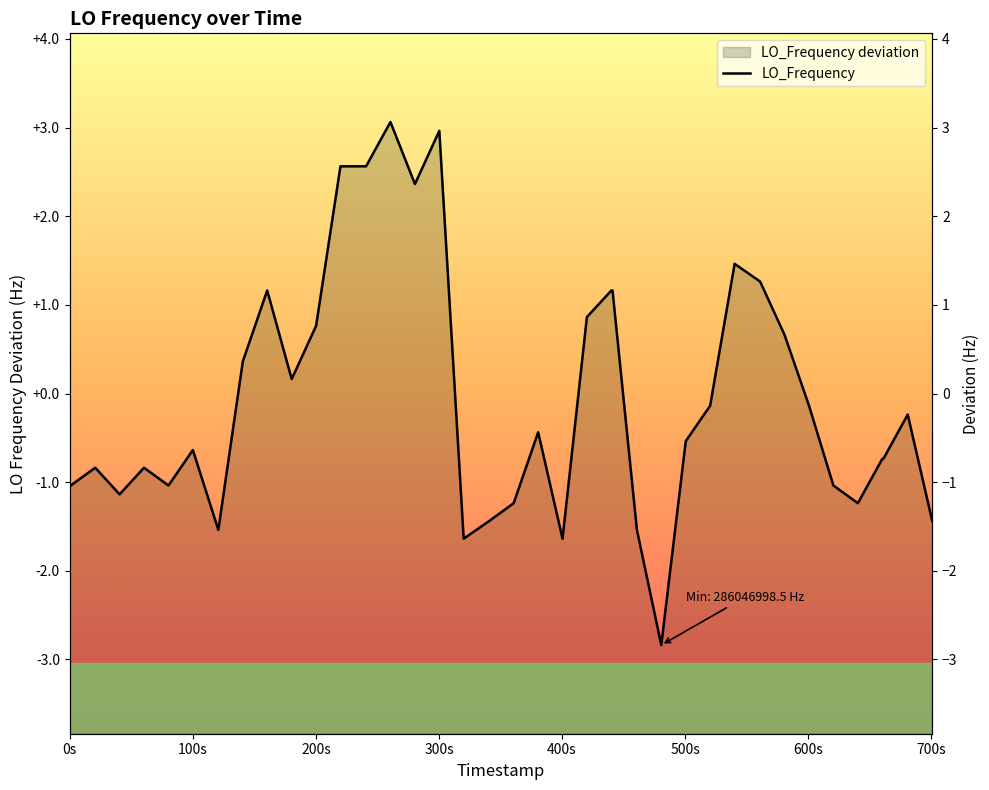

What is the greatest value displayed?

3.1